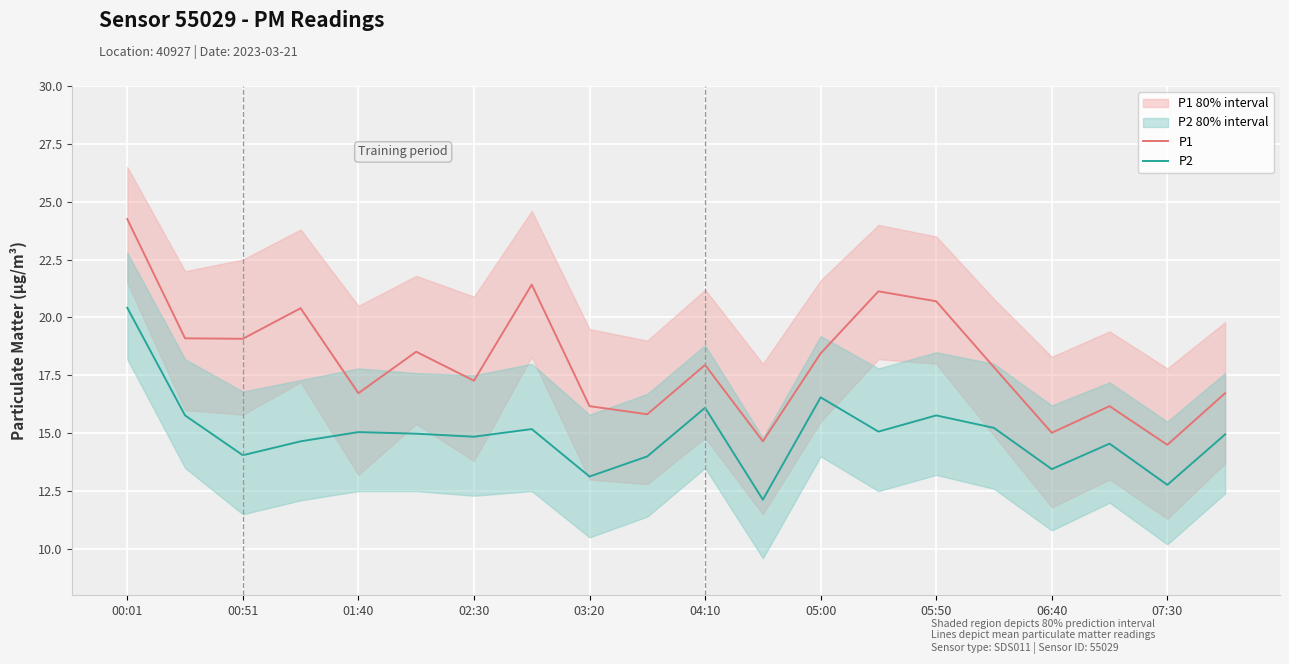

Which category has the highest value in the P1 series?

00:01